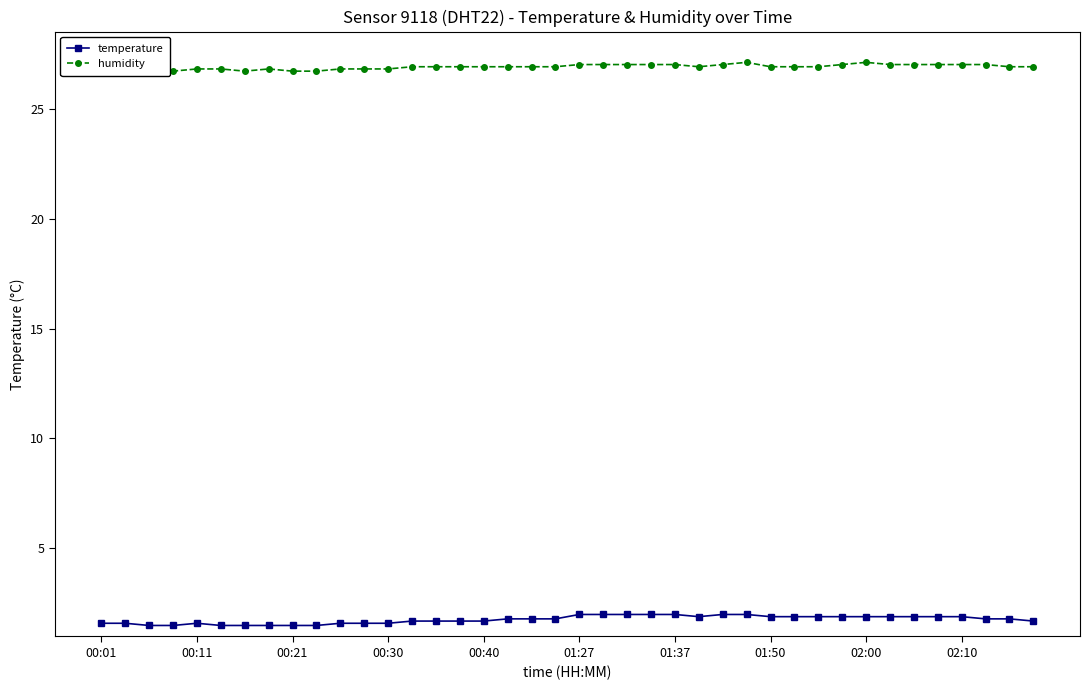

What is the maximum value for temperature?

2.0